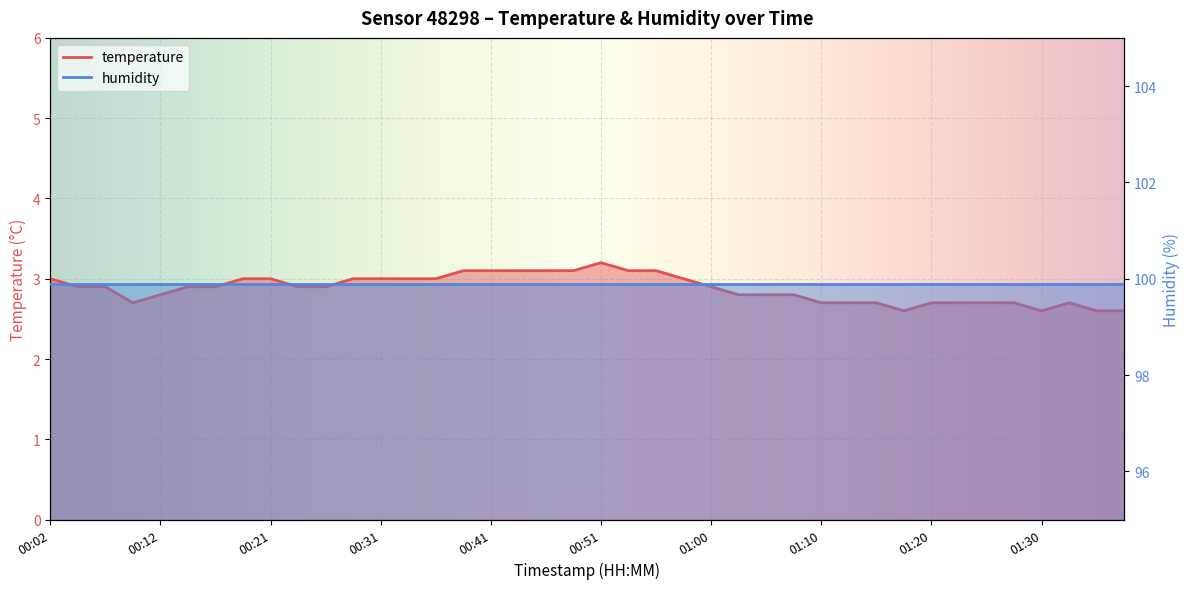

What is the label of the 18th point from the left?

00:43